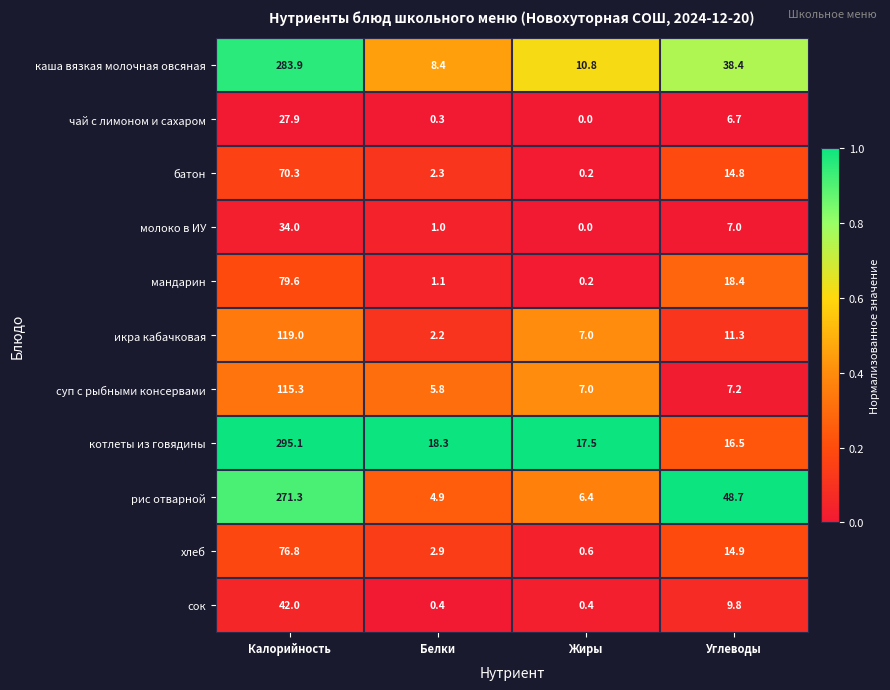

At which category is the sum across all series the highest?

Калорийность